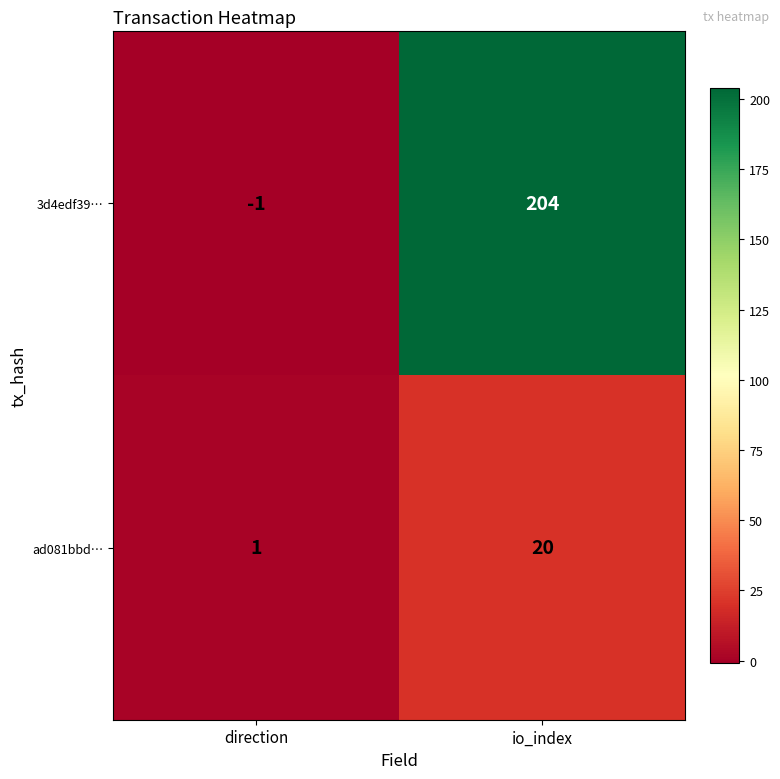

Is it true that ad081bbd… equals 31 at io_index?

False